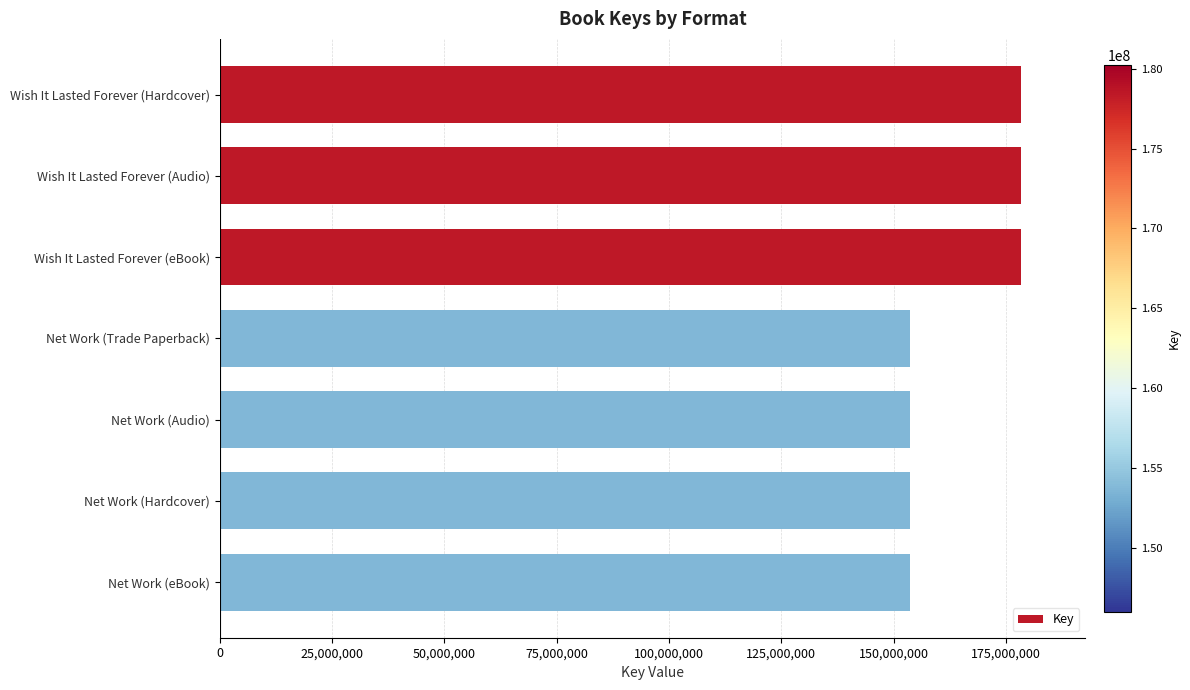

What is the difference between the second highest and second lowest values?

24753381